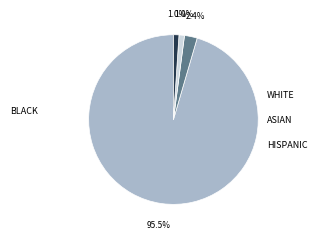

Is there a majority slice in this chart?

Yes